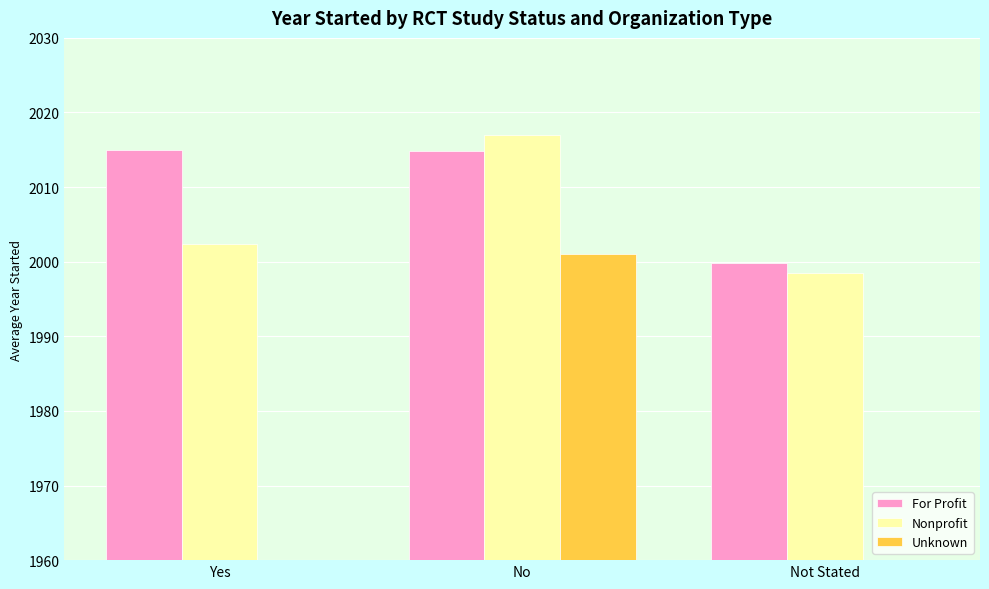

How many bars are there in each group?

3